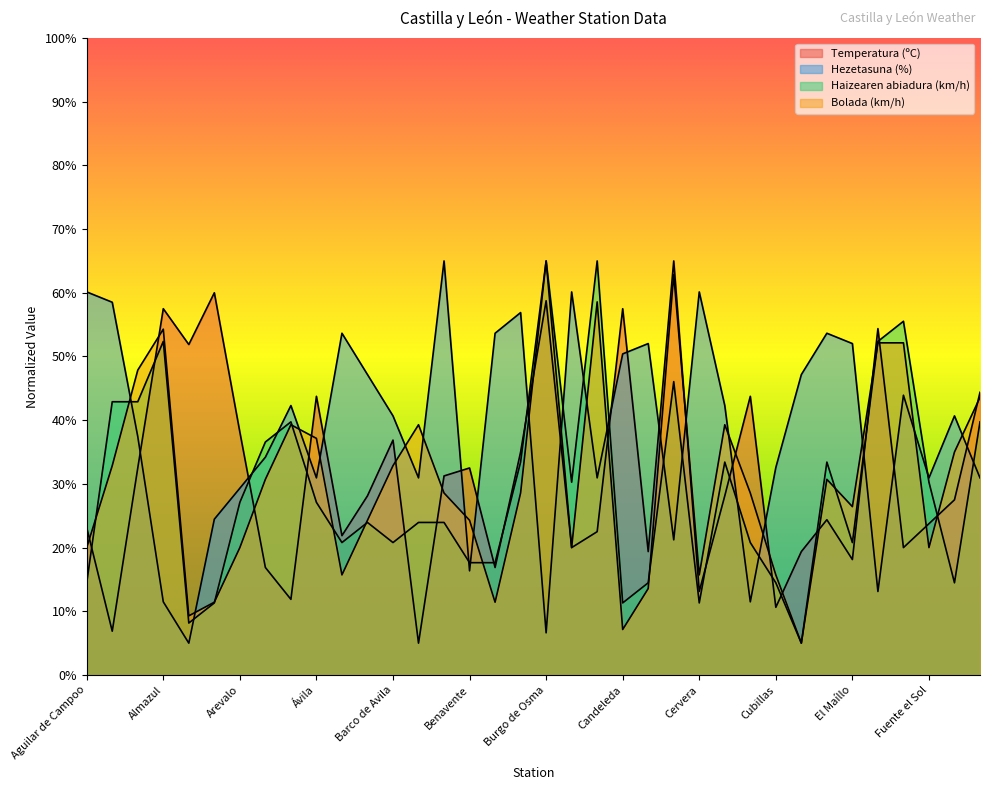

What is the spread (max minus min) of values at Arcos de Jalón?

48.7